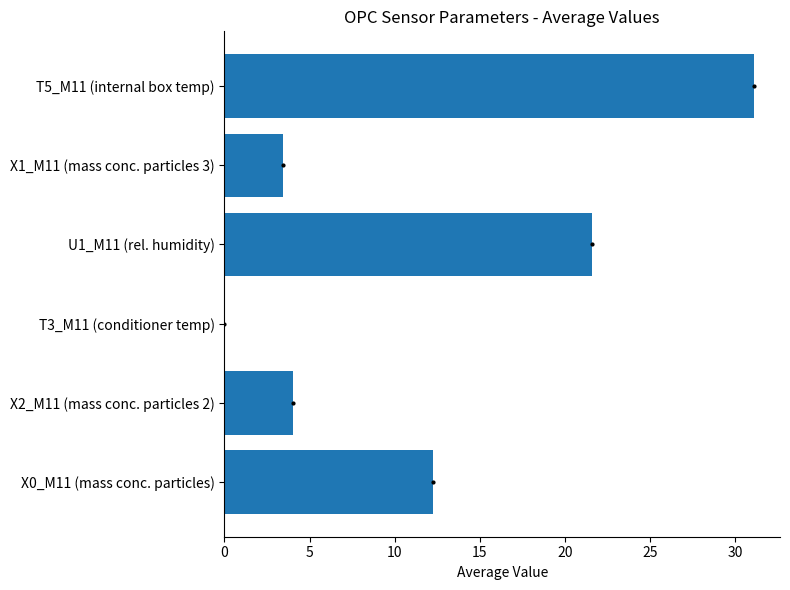

Which has a higher value, T3_M11 (conditioner temp) or U1_M11 (rel. humidity)?

U1_M11 (rel. humidity)